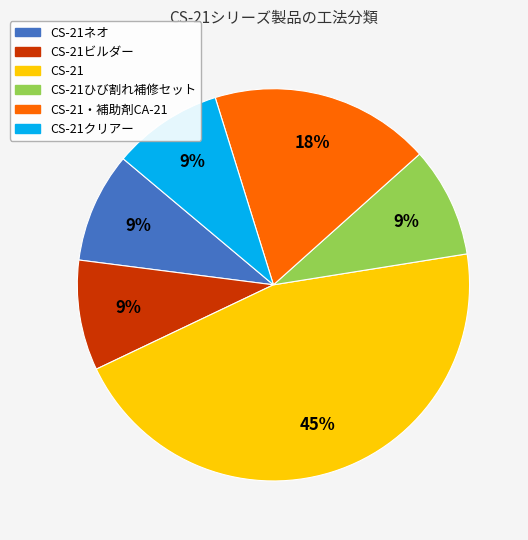

To the nearest percent, what is the average slice percentage?

17%